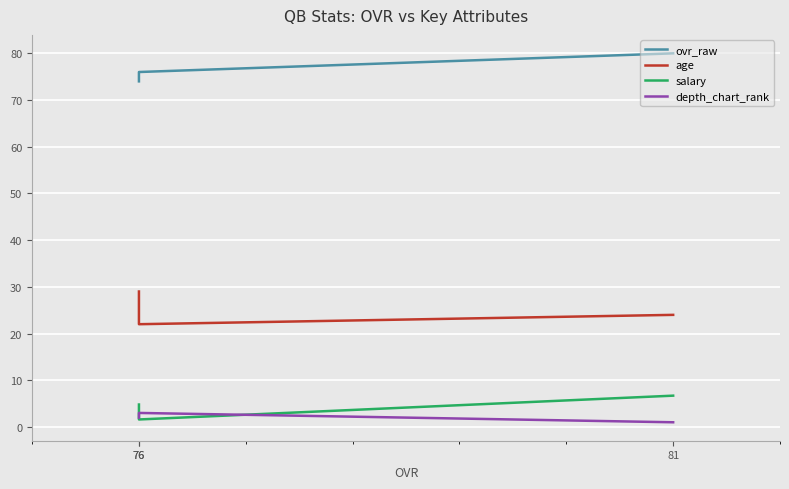

Is the value of depth_chart_rank at 76 greater than the value of ovr_raw at 81?

No